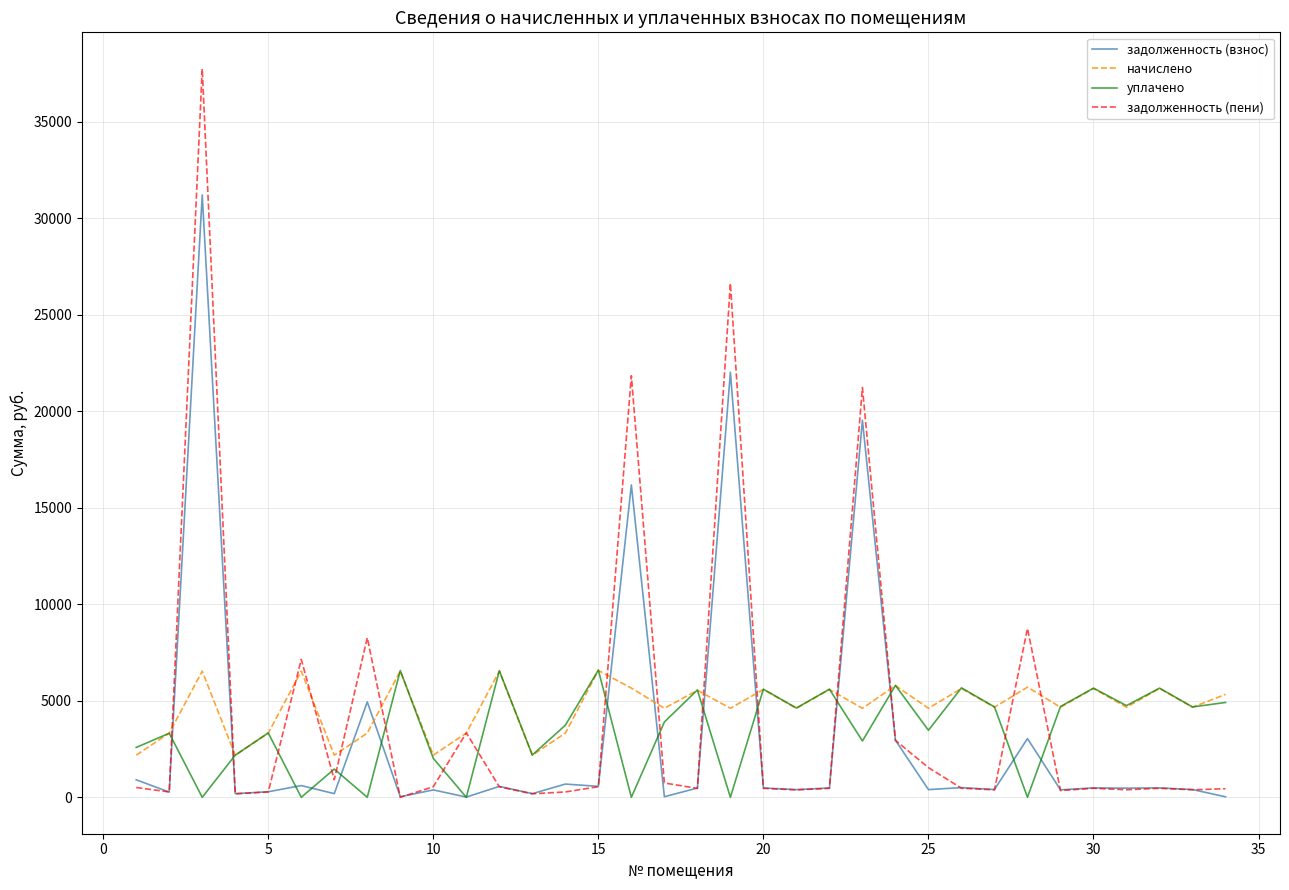

Which series has the widest spread of values?

задолженность (пени)